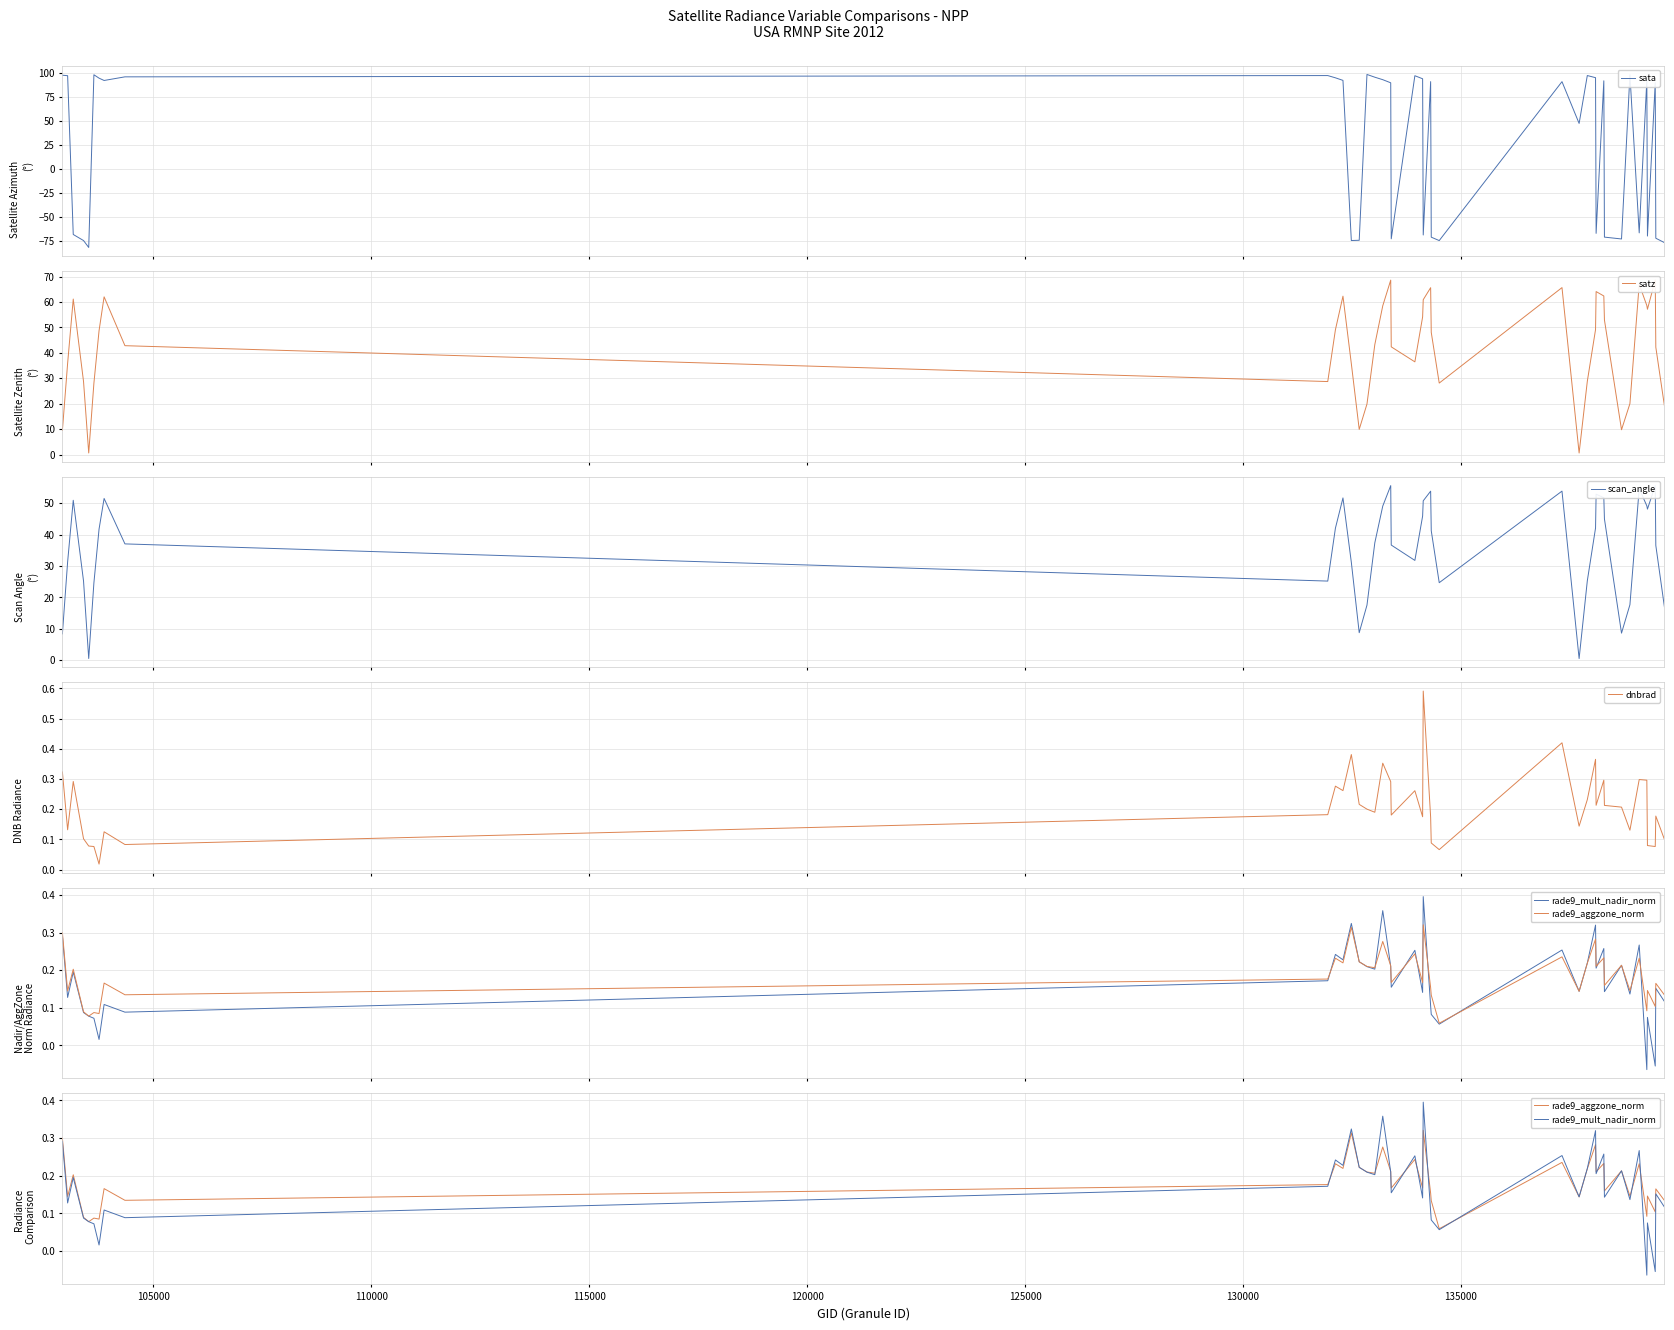

What is the highest value of the sata series?

98.8